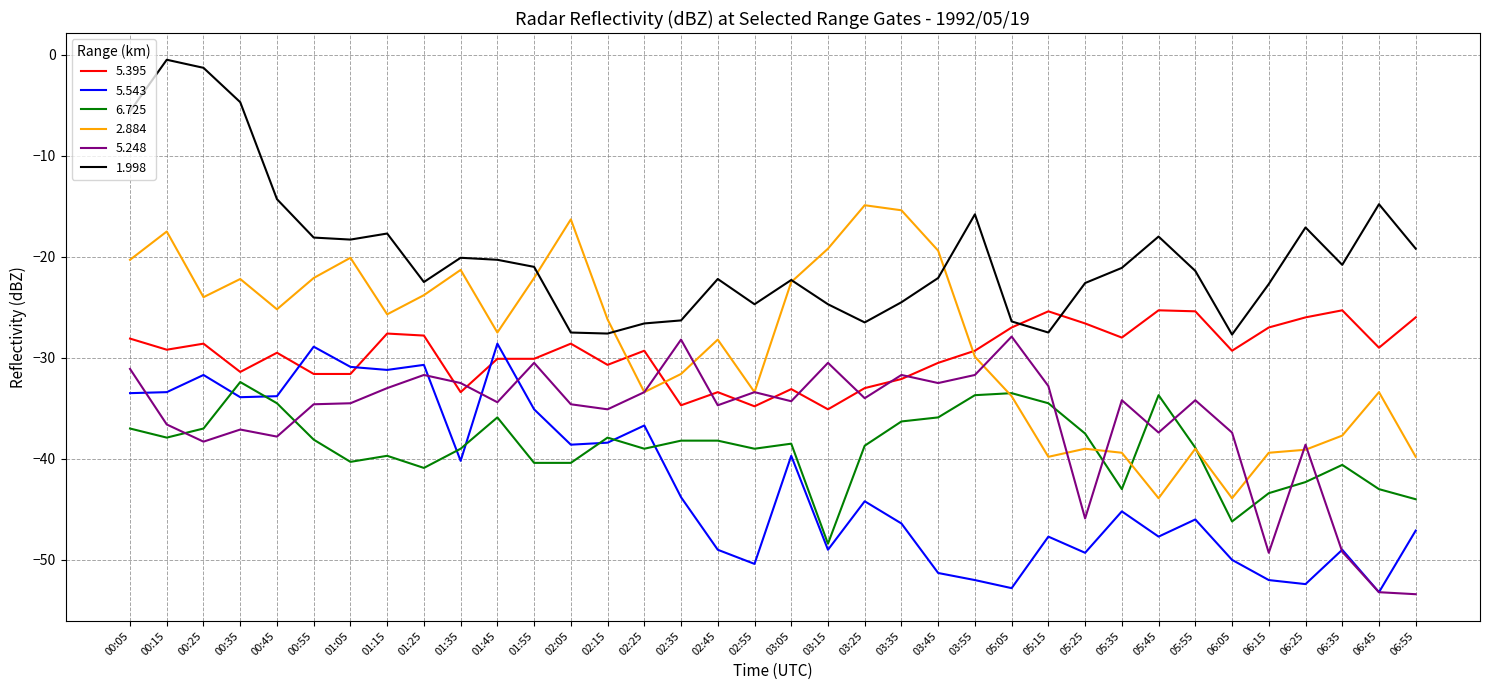

True or false: 5.543 and 1.998 intersect in this chart.

False